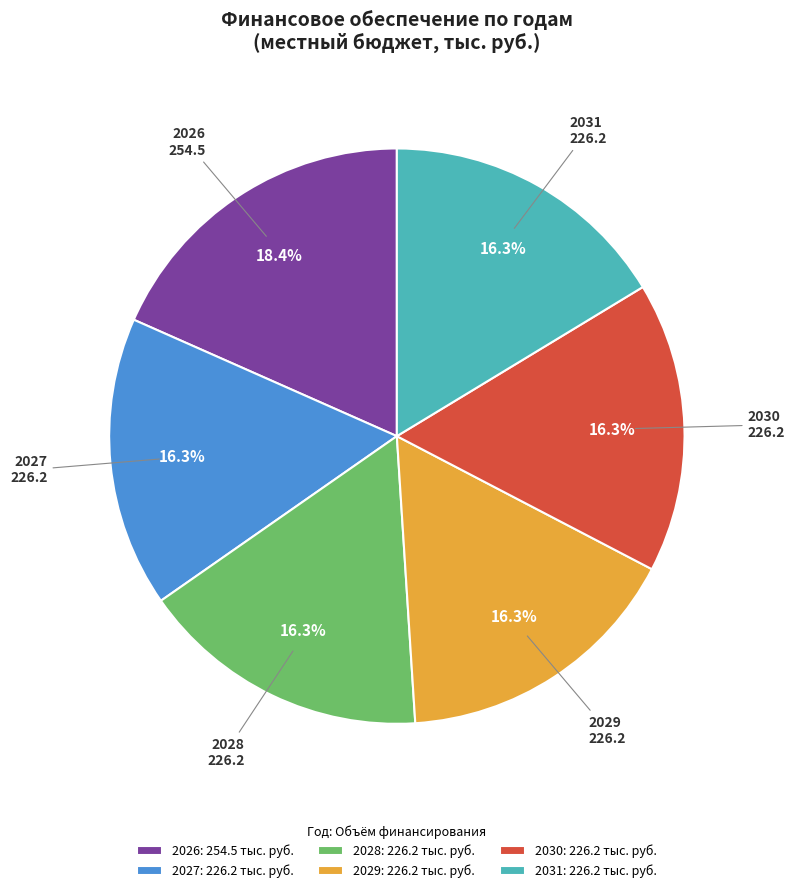

What is the ratio of the value at 2029 to the value at 2031?

1.0